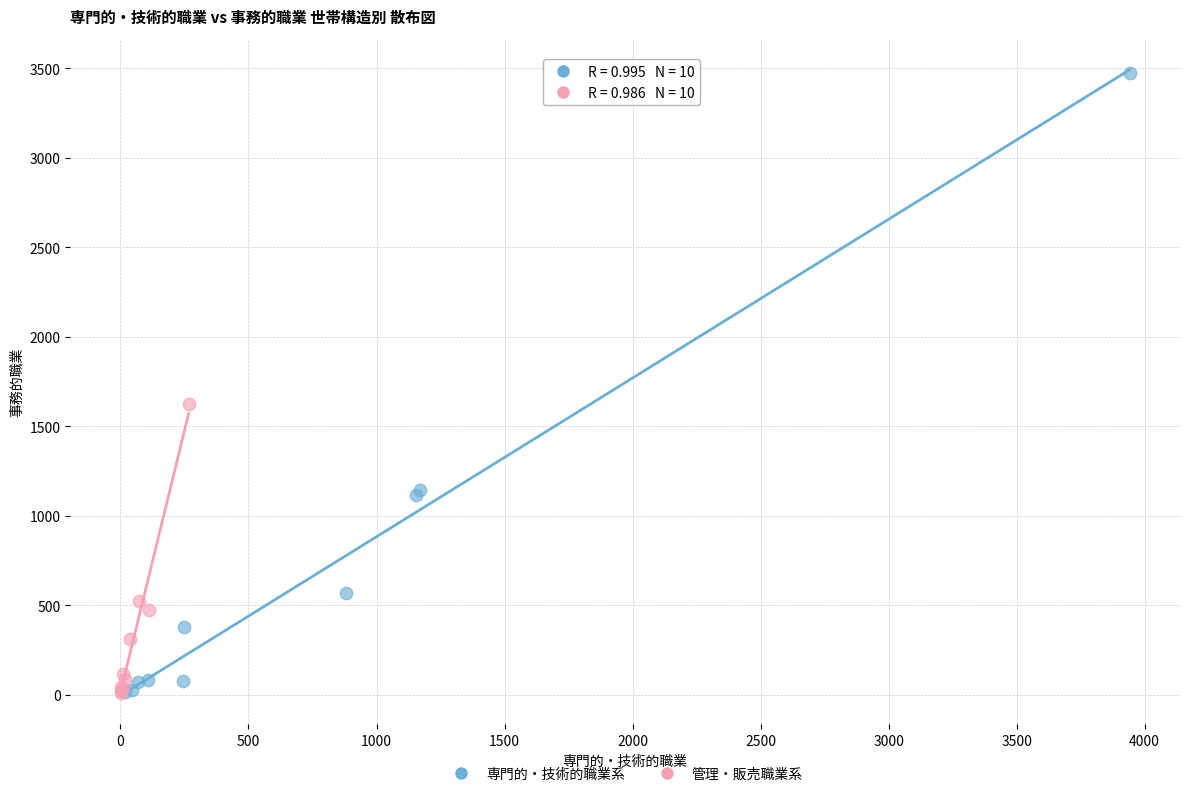

Which series reaches the maximum Y coordinate?

専門的・技術的職業系